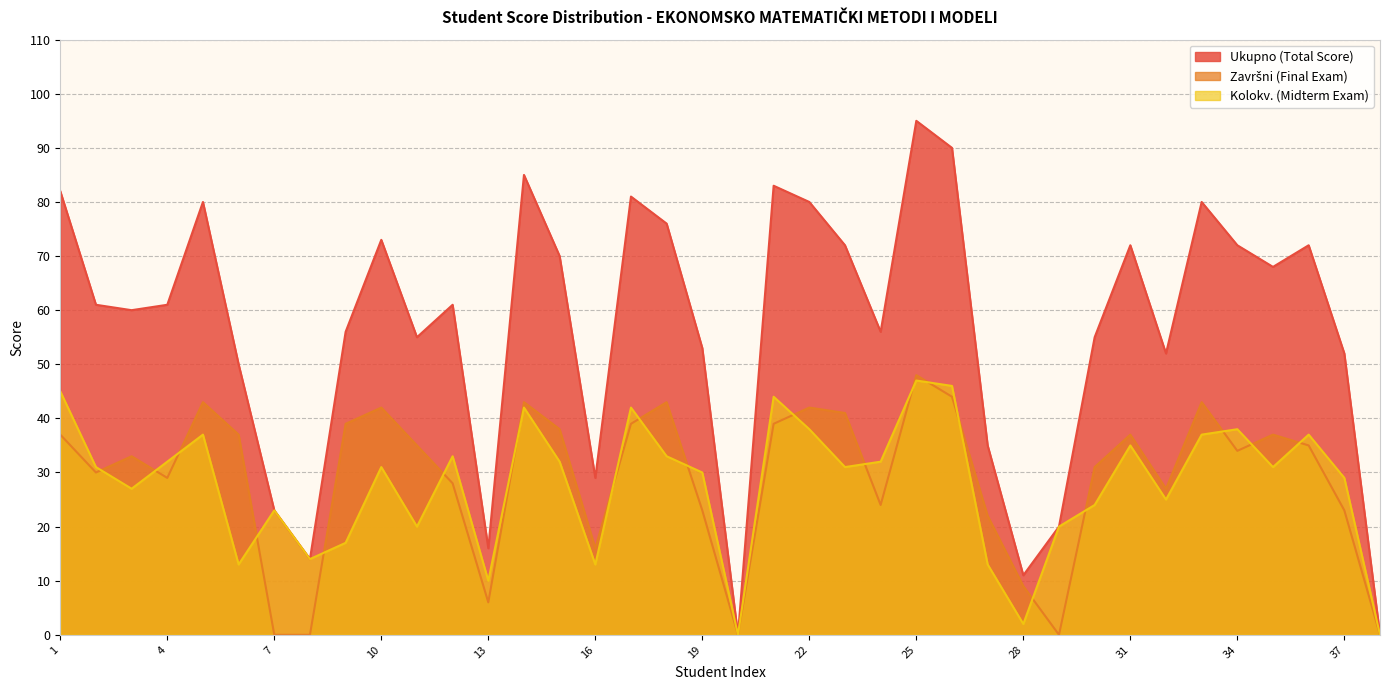

At which category does the chart reach its peak across all series?

25